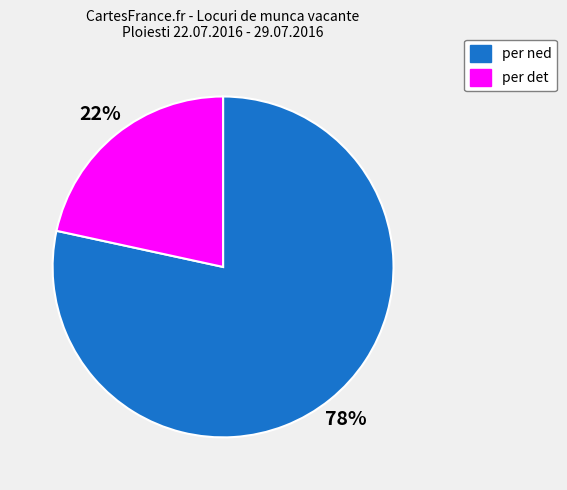

Which category has the smallest portion of the pie?

per det